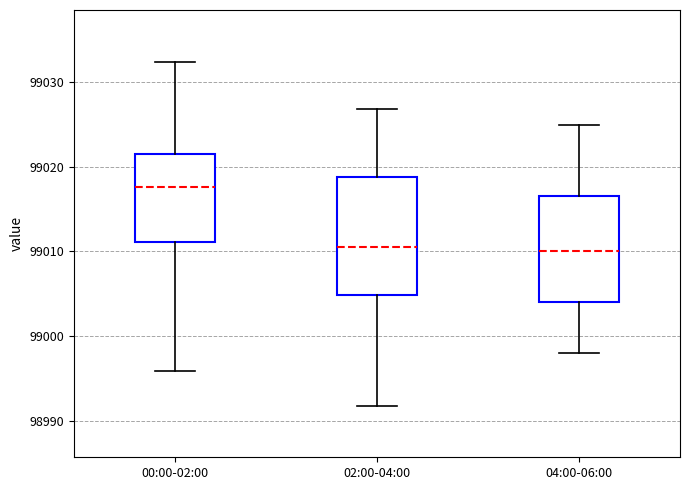

Which box has the highest median line?

00:00-02:00